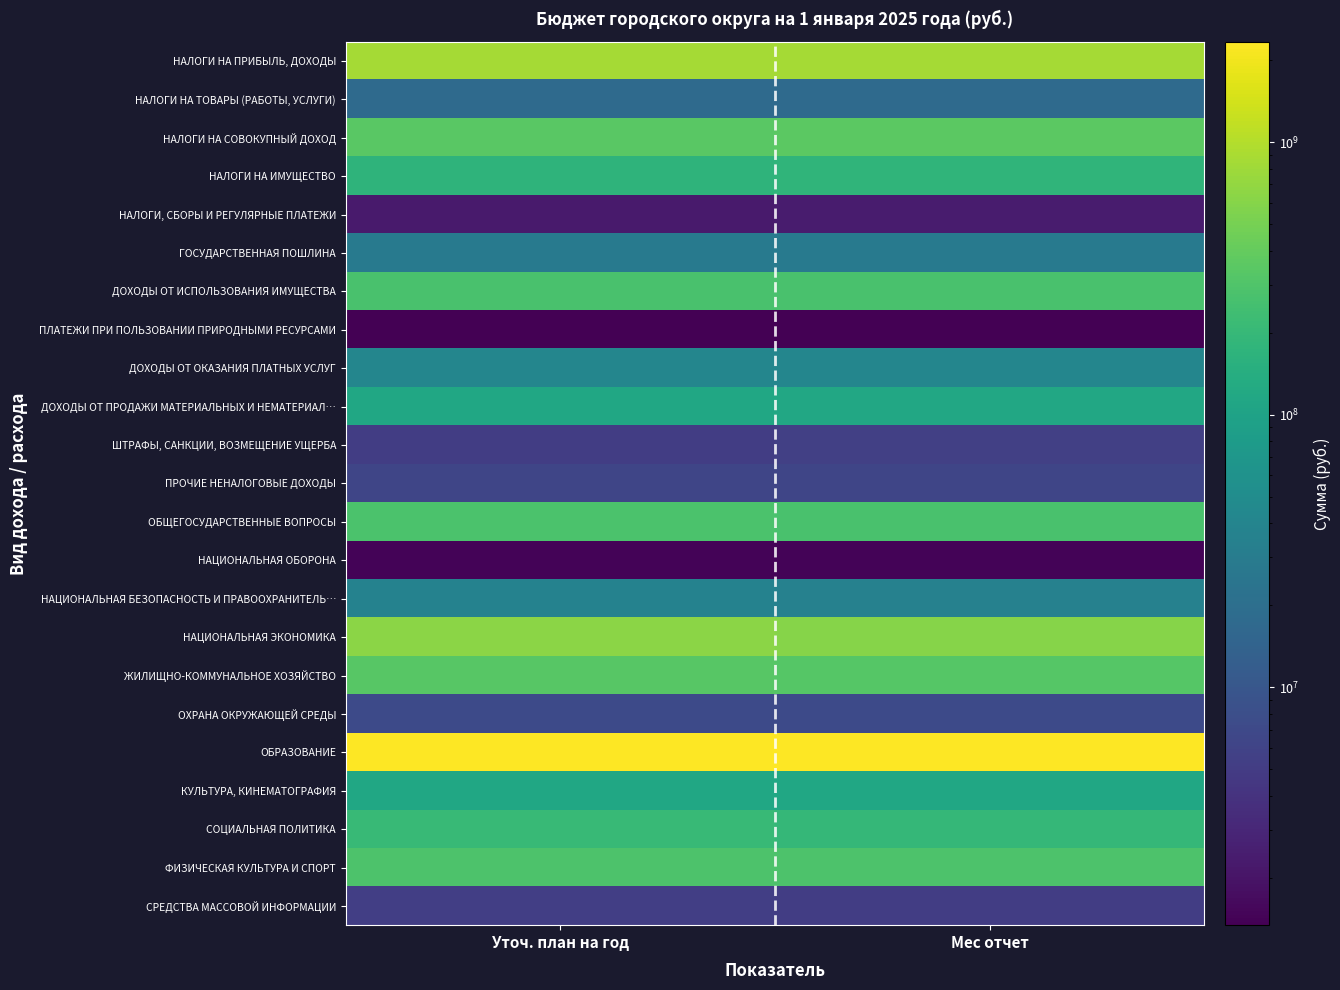

Reading right to left, extract all data points from this chart.

НАЛОГИ НА ПРИБЫЛЬ, ДОХОДЫ: Мес отчет=860794483.3	Уточ. план на год=855750000.0
НАЛОГИ НА ТОВАРЫ (РАБОТЫ, УСЛУГИ): Мес отчет=17924914.8	Уточ. план на год=17580000.0
НАЛОГИ НА СОВОКУПНЫЙ ДОХОД: Мес отчет=353359344.8	Уточ. план на год=350214000.0
НАЛОГИ НА ИМУЩЕСТВО: Мес отчет=175125876.4	Уточ. план на год=171792000.0
НАЛОГИ, СБОРЫ И РЕГУЛЯРНЫЕ ПЛАТЕЖИ: Мес отчет=2342087.3	Уточ. план на год=2300000.0
ГОСУДАРСТВЕННАЯ ПОШЛИНА: Мес отчет=28312402.9	Уточ. план на год=28263000.0
ДОХОДЫ ОТ ИСПОЛЬЗОВАНИЯ ИМУЩЕСТВА: Мес отчет=274748624.4	Уточ. план на год=272219000.0
ПЛАТЕЖИ ПРИ ПОЛЬЗОВАНИИ ПРИРОДНЫМИ РЕСУРСАМИ: Мес отчет=1340629.0	Уточ. план на год=1340000.0
ДОХОДЫ ОТ ОКАЗАНИЯ ПЛАТНЫХ УСЛУГ: Мес отчет=41475532.8	Уточ. план на год=41421000.0
ДОХОДЫ ОТ ПРОДАЖИ МАТЕРИАЛЬНЫХ И НЕМАТЕРИАЛ…: Мес отчет=117750942.1	Уточ. план на год=115870347.1
ШТРАФЫ, САНКЦИИ, ВОЗМЕЩЕНИЕ УЩЕРБА: Мес отчет=5562760.8	Уточ. план на год=5134600.0
ПРОЧИЕ НЕНАЛОГОВЫЕ ДОХОДЫ: Мес отчет=6348408.4	Уточ. план на год=6348052.9
ОБЩЕГОСУДАРСТВЕННЫЕ ВОПРОСЫ: Мес отчет=278060672.5	Уточ. план на год=282637073.0
НАЦИОНАЛЬНАЯ ОБОРОНА: Мес отчет=1429800.0	Уточ. план на год=1429800.0
НАЦИОНАЛЬНАЯ БЕЗОПАСНОСТЬ И ПРАВООХРАНИТЕЛЬ…: Мес отчет=35397160.6	Уточ. план на год=36774030.8
НАЦИОНАЛЬНАЯ ЭКОНОМИКА: Мес отчет=599586195.9	Уточ. план на год=647340314.6
ЖИЛИЩНО-КОММУНАЛЬНОЕ ХОЗЯЙСТВО: Мес отчет=330195255.5	Уточ. план на год=335914119.2
ОХРАНА ОКРУЖАЮЩЕЙ СРЕДЫ: Мес отчет=7144030.7	Уточ. план на год=7189981.1
ОБРАЗОВАНИЕ: Мес отчет=2309408359.9	Уточ. план на год=2336978005.1
КУЛЬТУРА, КИНЕМАТОГРАФИЯ: Мес отчет=113960143.4	Уточ. план на год=114649467.2
СОЦИАЛЬНАЯ ПОЛИТИКА: Мес отчет=192143545.5	Уточ. план на год=203790501.9
ФИЗИЧЕСКАЯ КУЛЬТУРА И СПОРТ: Мес отчет=291226750.7	Уточ. план на год=291649629.0
СРЕДСТВА МАССОВОЙ ИНФОРМАЦИИ: Мес отчет=5192748.6	Уточ. план на год=5333630.0